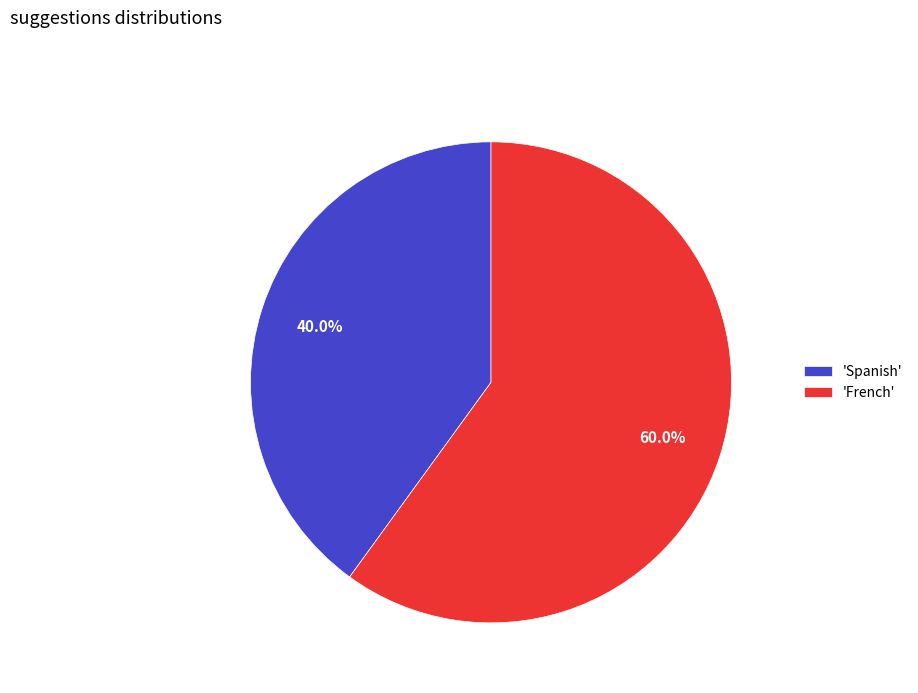

What is the ratio of the value at 'Spanish' to the value at 'French'?

0.7